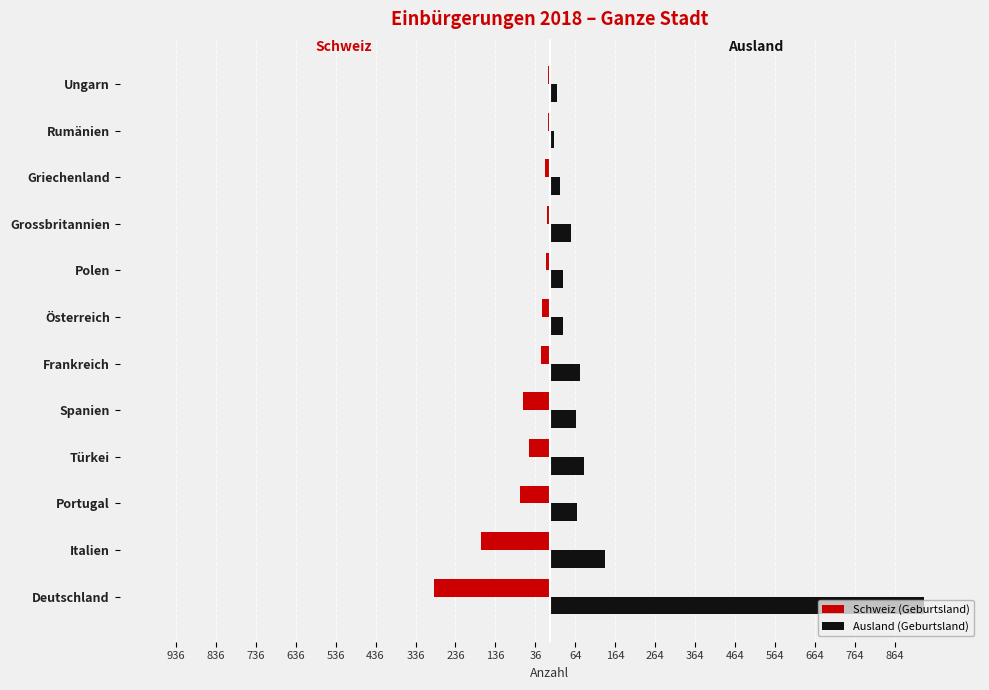

What is the sum of all Ausland (Geburtsland) values?

1544